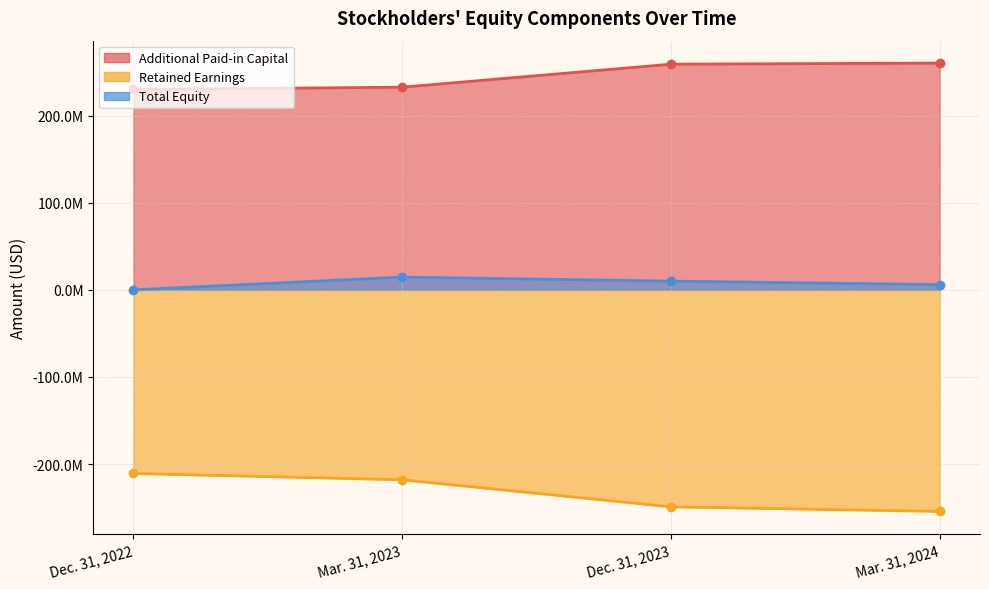

What is the difference between the Additional Paid-in Capital values at Mar. 31, 2023 and Dec. 31, 2022?

2639000